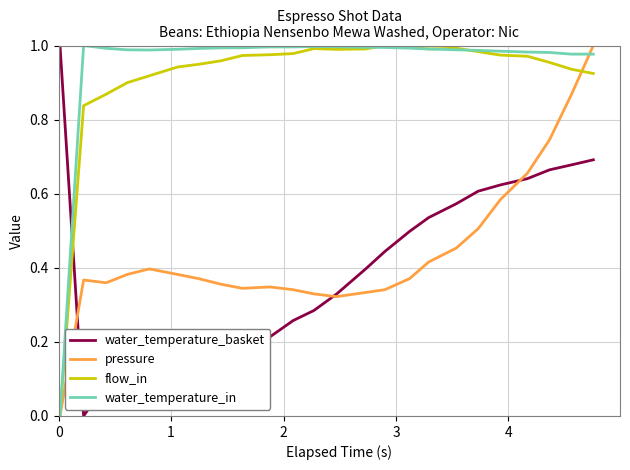

True or false: water_temperature_basket and flow_in cross at least once.

True